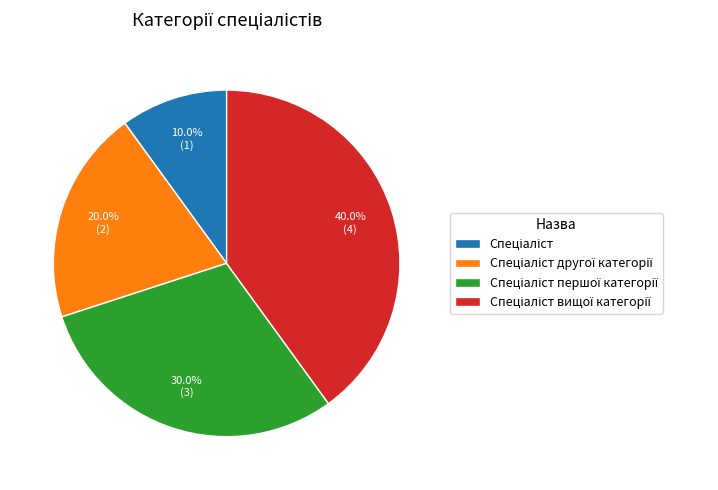

Does any single category account for the majority?

No